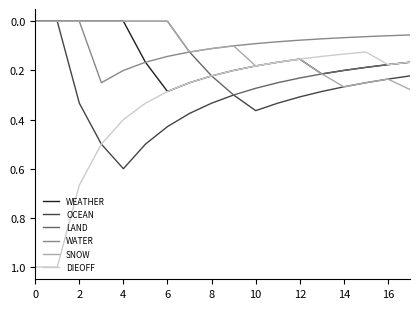

Which series has the largest range (max minus min)?

DIEOFF